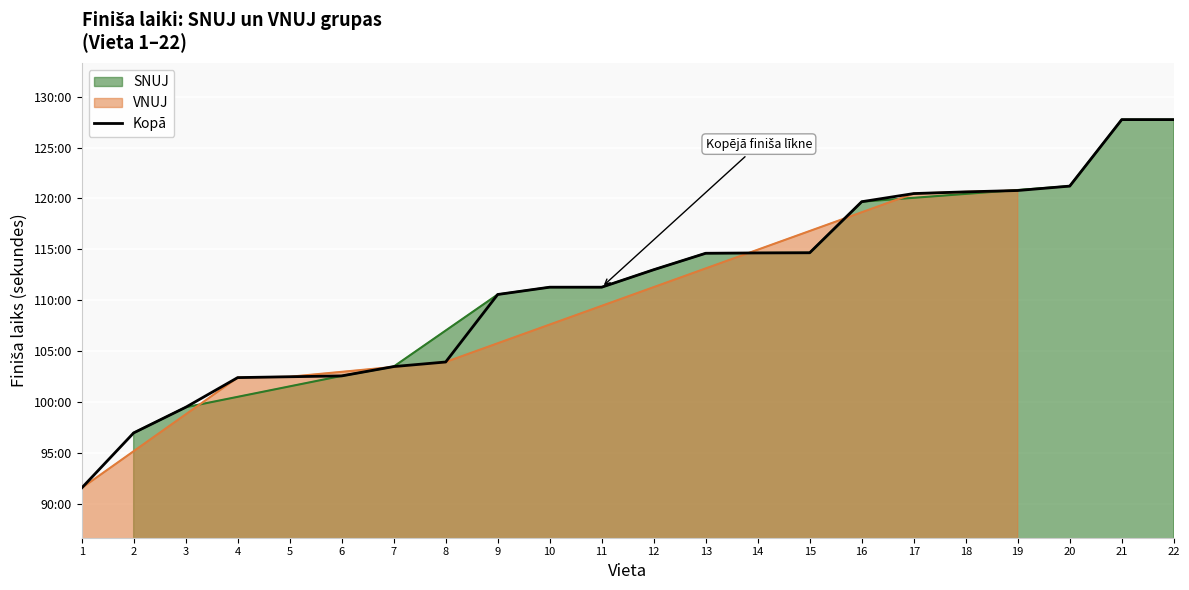

Is it true that the value at 7 is 2364?

False